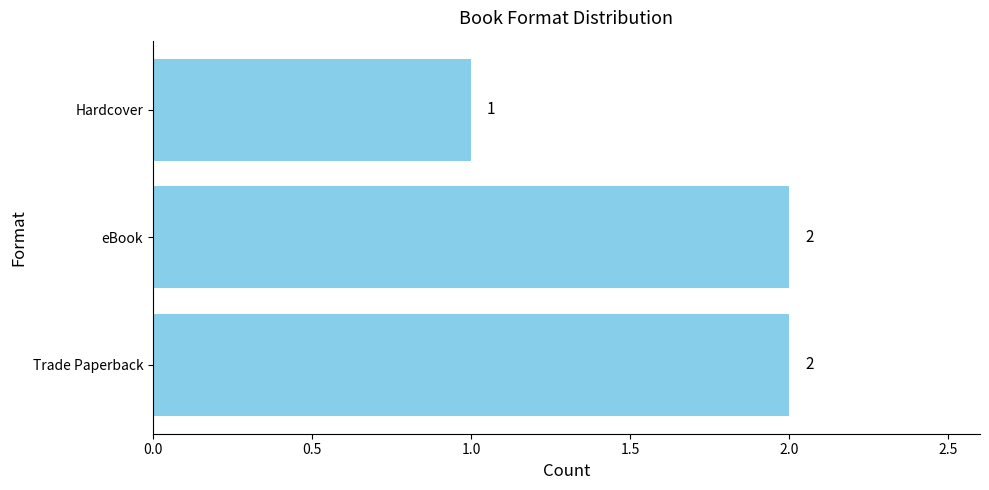

Reading top to bottom, extract all data points from this chart.

1	2	2